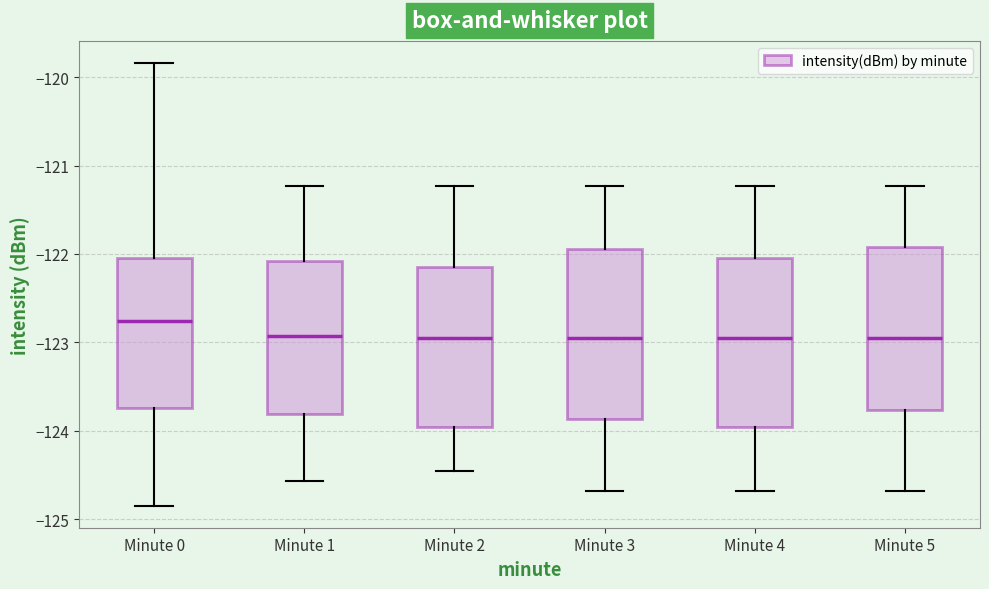

Where does the upper whisker of the box for Minute 0 end on the y-axis? The values are not printed on the chart, so give them approximately, as read against the axis.

-119.8